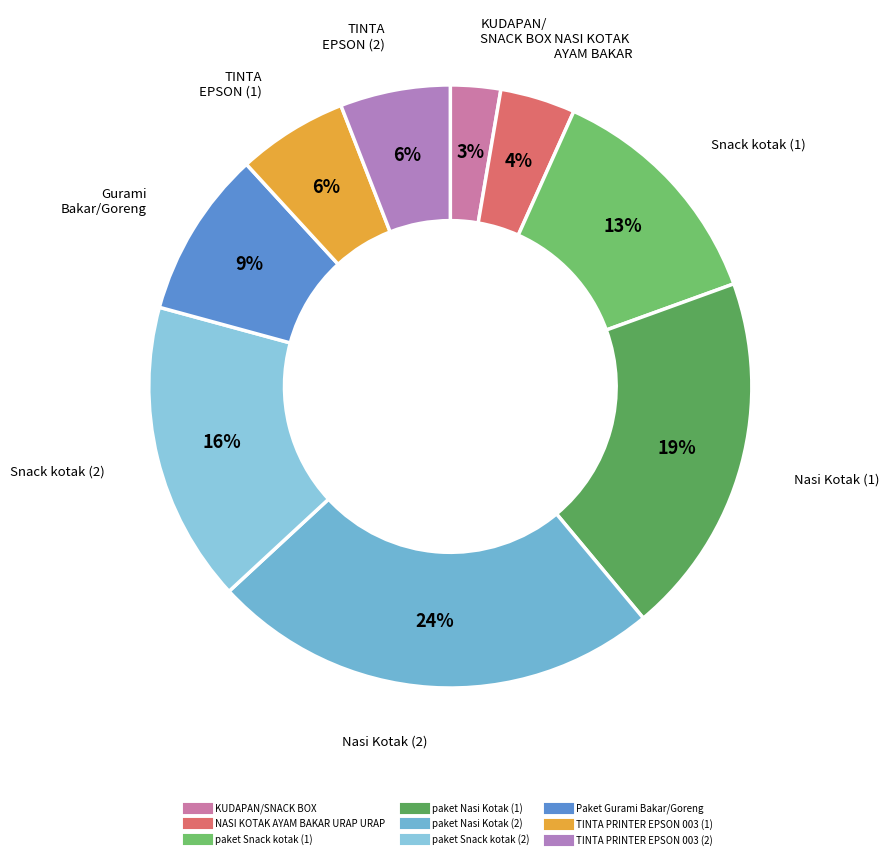

Is there a majority slice in this chart?

No